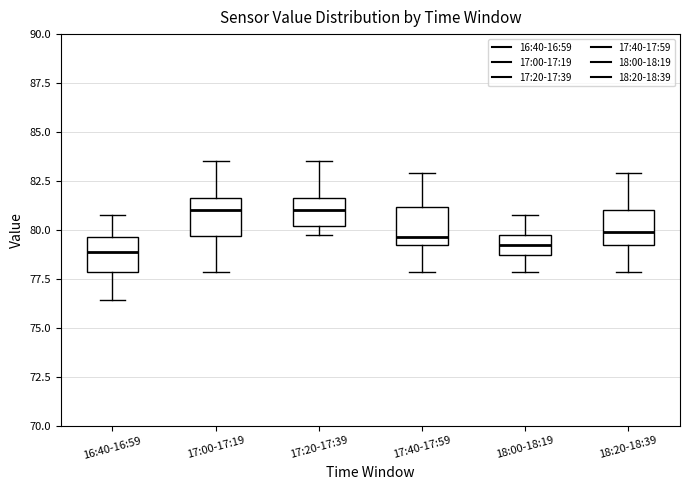

Reading left to right, read every box against the y-axis: the position of its median line, the range the box covers, and the ends of its whiskers. The values are not printed on the chart, so give them approximately, as read against the axis.

16:40-16:59: median 79.0, box 78.0 to 79.5, whiskers 76.5 to 81.0
17:00-17:19: median 81.0, box 79.5 to 81.5, whiskers 78.0 to 83.5
17:20-17:39: median 81.0, box 80.0 to 81.5, whiskers 79.5 to 83.5
17:40-17:59: median 79.5, box 79.0 to 81.0, whiskers 78.0 to 83.0
18:00-18:19: median 79.5, box 78.5 to 80.0, whiskers 78.0 to 81.0
18:20-18:39: median 80.0, box 79.0 to 81.0, whiskers 78.0 to 83.0